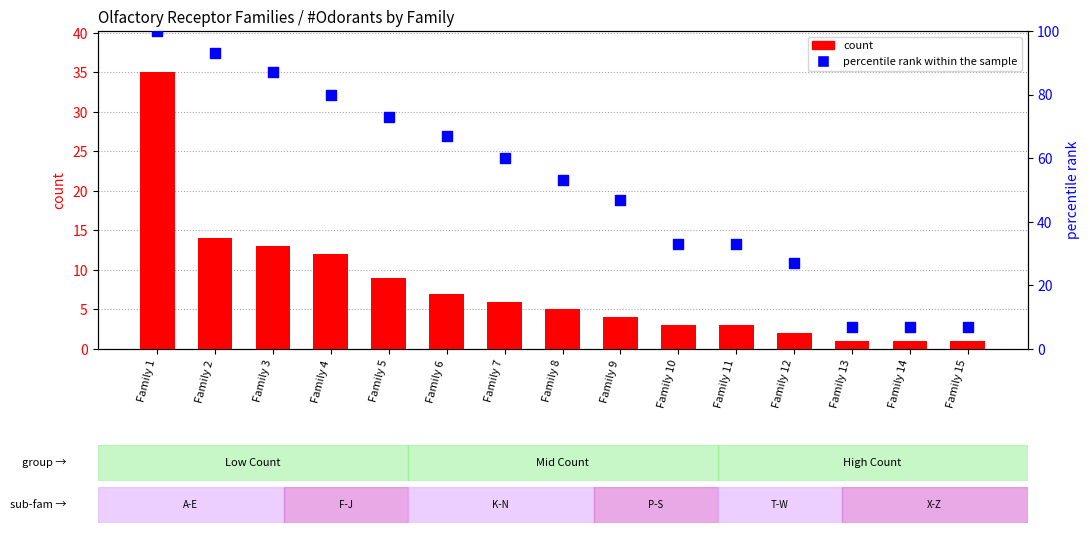

What are all the series names shown in the legend?

count, percentile rank within the sample